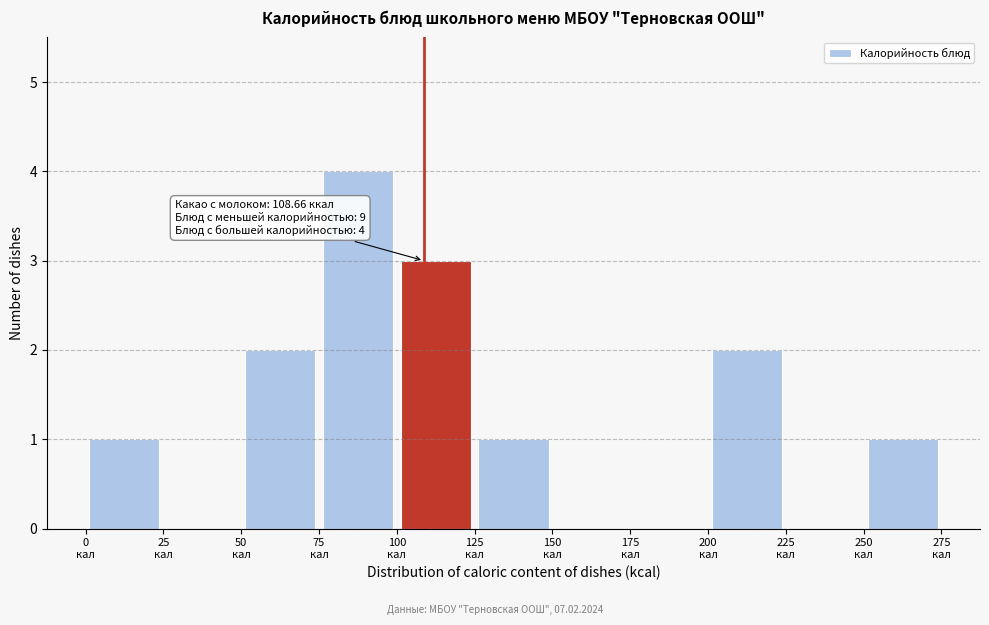

Which range on the x-axis has the tallest bar?

75 to 100